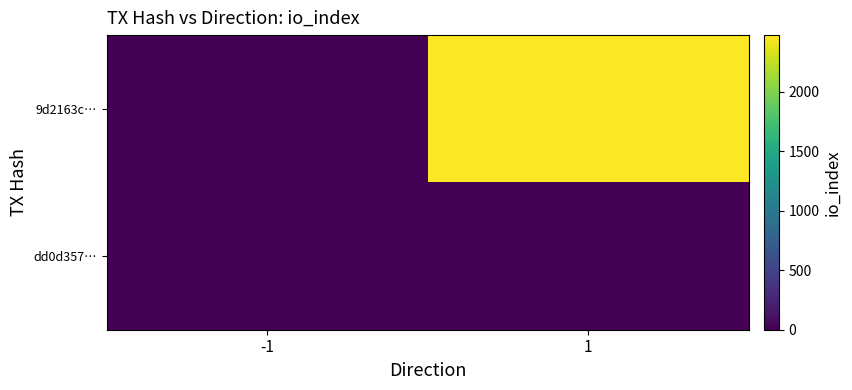

List the series in order of their overall mean, highest first.

9d2163c…, dd0d357…